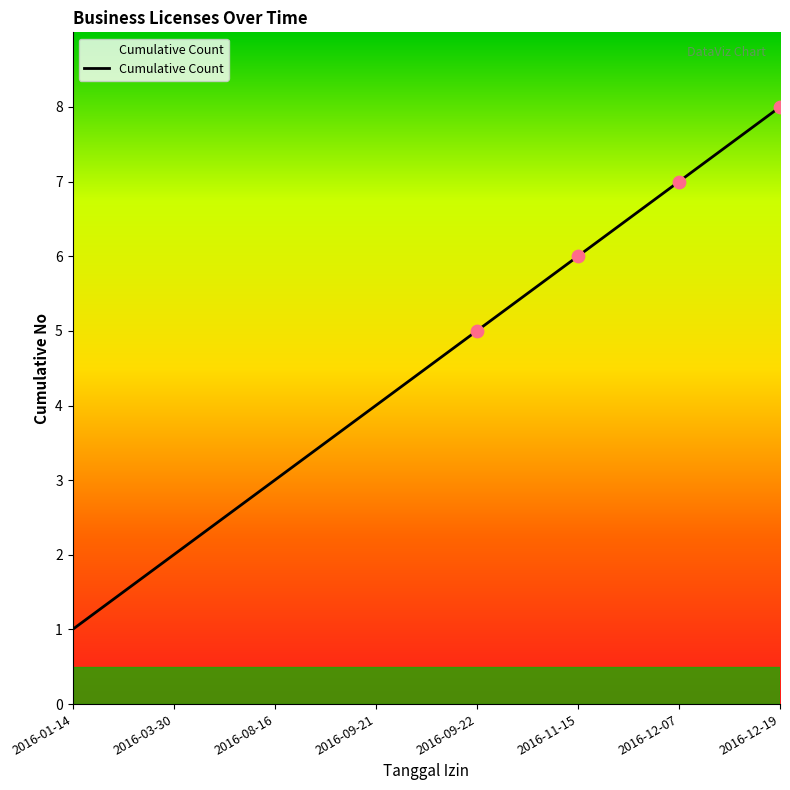

Between 2016-11-15 and 2016-01-14, which is larger?

2016-11-15